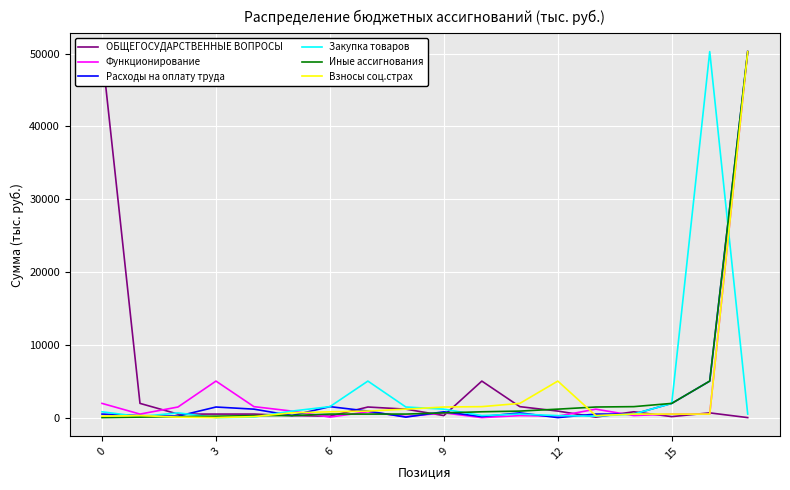

Which series has the widest spread of values?

ОБЩЕГОСУДАРСТВЕННЫЕ ВОПРОСЫ